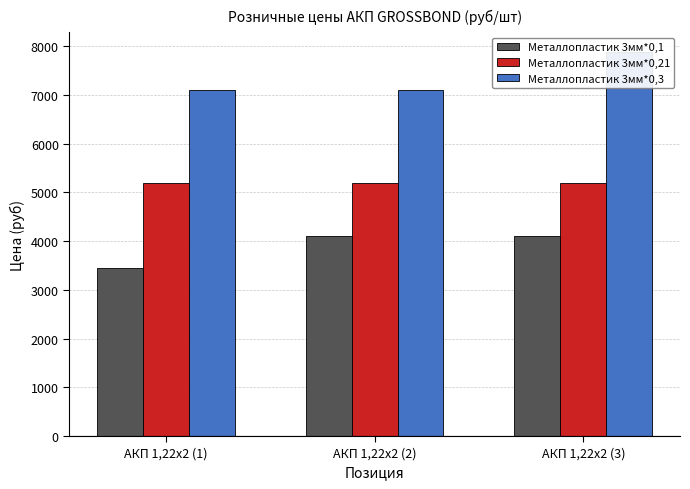

Reading right to left, extract all data points from this chart.

Металлопластик 3мм*0,1: АКП 1,22х2 (3)=4100	АКП 1,22х2 (2)=4100	АКП 1,22х2 (1)=3450
Металлопластик 3мм*0,21: АКП 1,22х2 (3)=5200	АКП 1,22х2 (2)=5200	АКП 1,22х2 (1)=5200
Металлопластик 3мм*0,3: АКП 1,22х2 (3)=7890	АКП 1,22х2 (2)=7100	АКП 1,22х2 (1)=7100